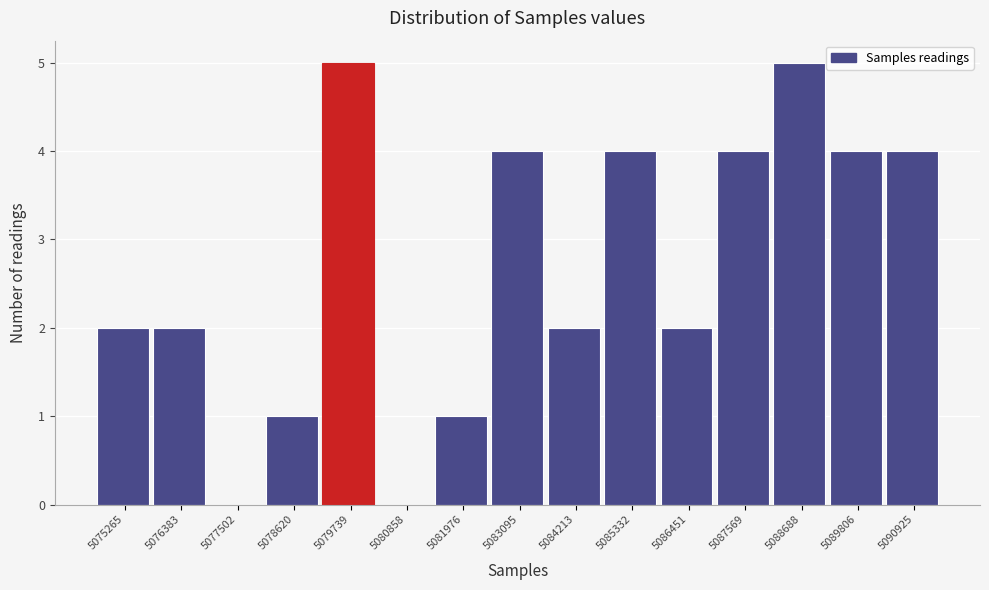

Reading left to right, transcribe all the data shown in this chart.

5075265=2	5076383=2	5077502=0	5078620=1	5079739=5	5080858=0	5081976=1	5083095=4	5084213=2	5085332=4	5086451=2	5087569=4	5088688=5	5089806=4	5090925=4